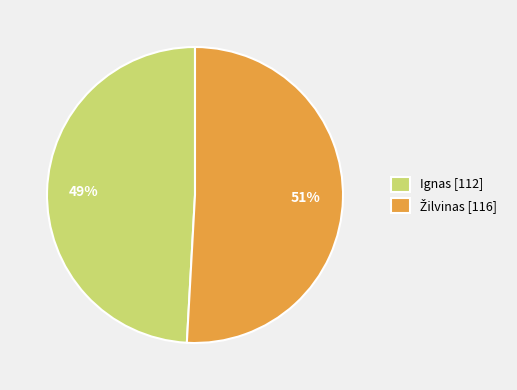

What percentage is the Ignas [112] slice, to the nearest percent?

49%